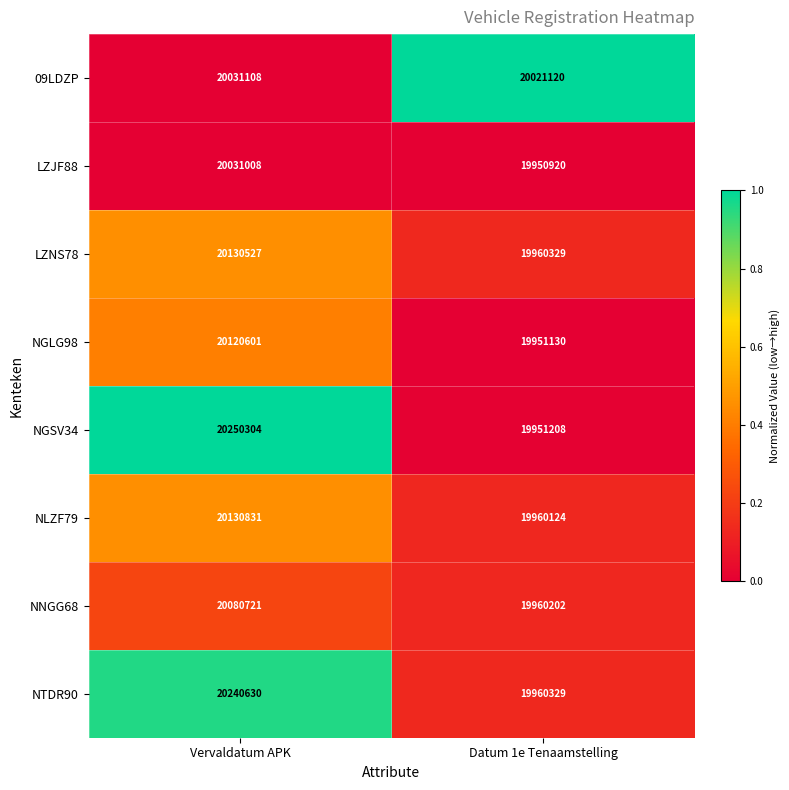

Read the NGLG98 value at Datum 1e Tenaamstelling, to the nearest 50.

19951150